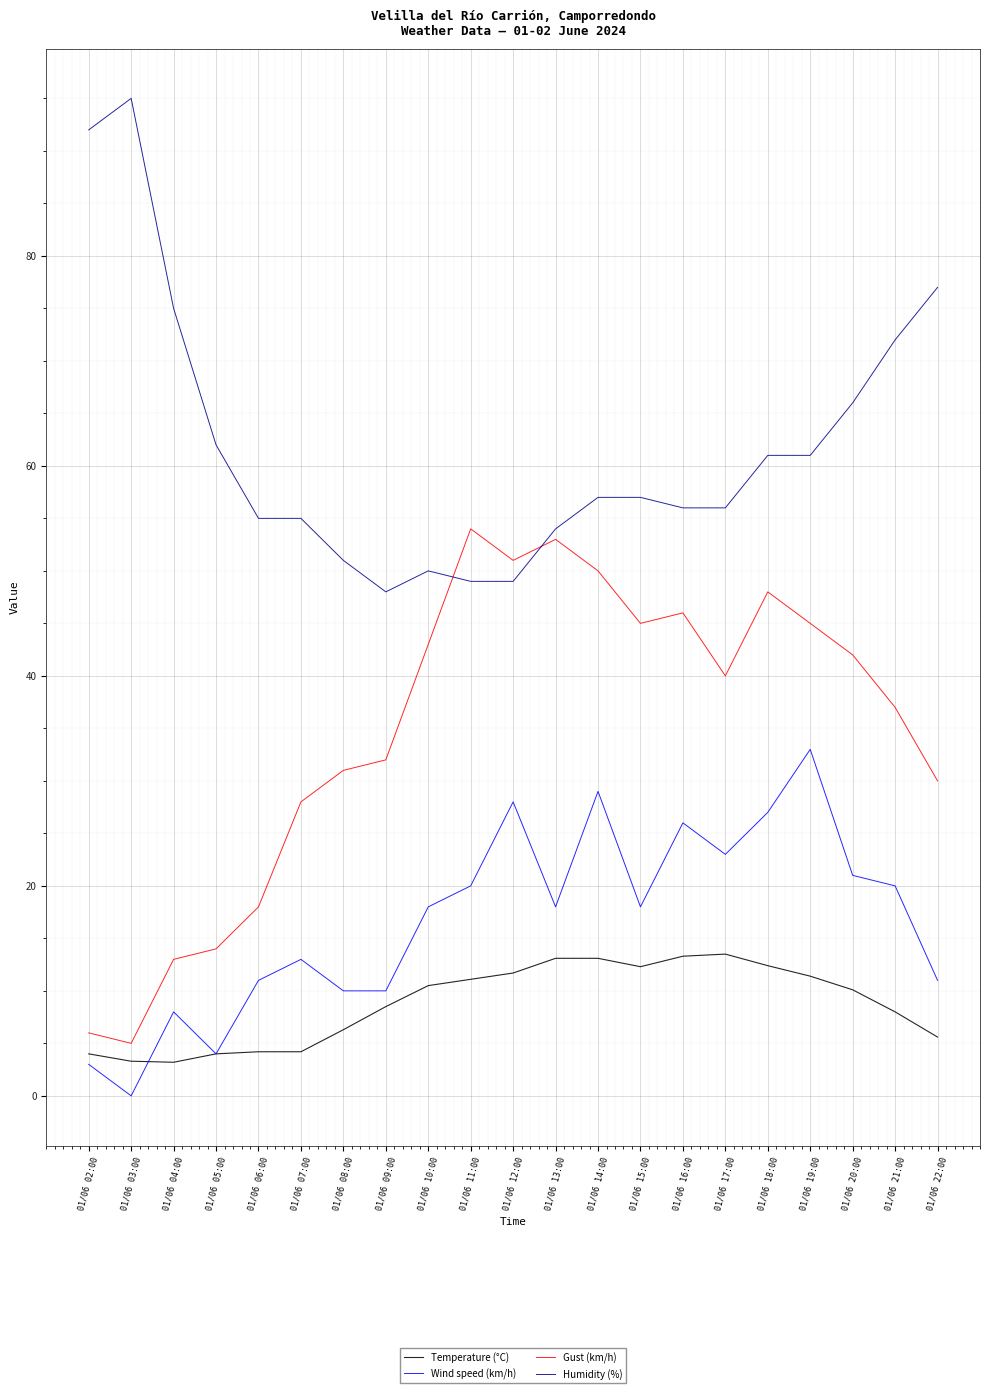

The Temperature (°C) series shows 7.5 at 01/06 06:00. True or false?

False